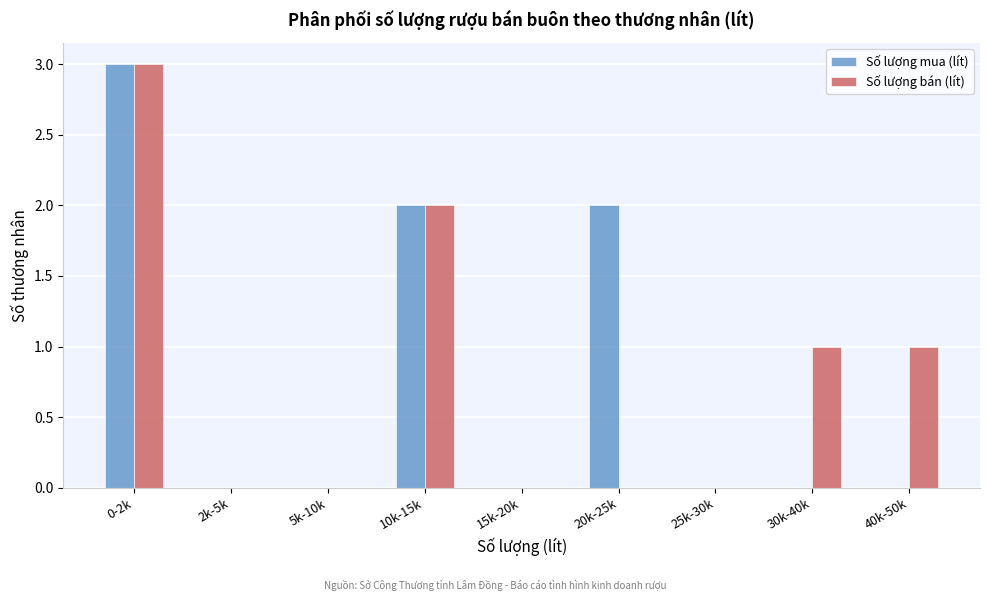

Reading left to right, list all the values displayed in this chart.

Số lượng mua (lít): 0-2k=3	2k-5k=0	5k-10k=0	10k-15k=2	15k-20k=0	20k-25k=2	25k-30k=0	30k-40k=0	40k-50k=0
Số lượng bán (lít): 0-2k=3	2k-5k=0	5k-10k=0	10k-15k=2	15k-20k=0	20k-25k=0	25k-30k=0	30k-40k=1	40k-50k=1